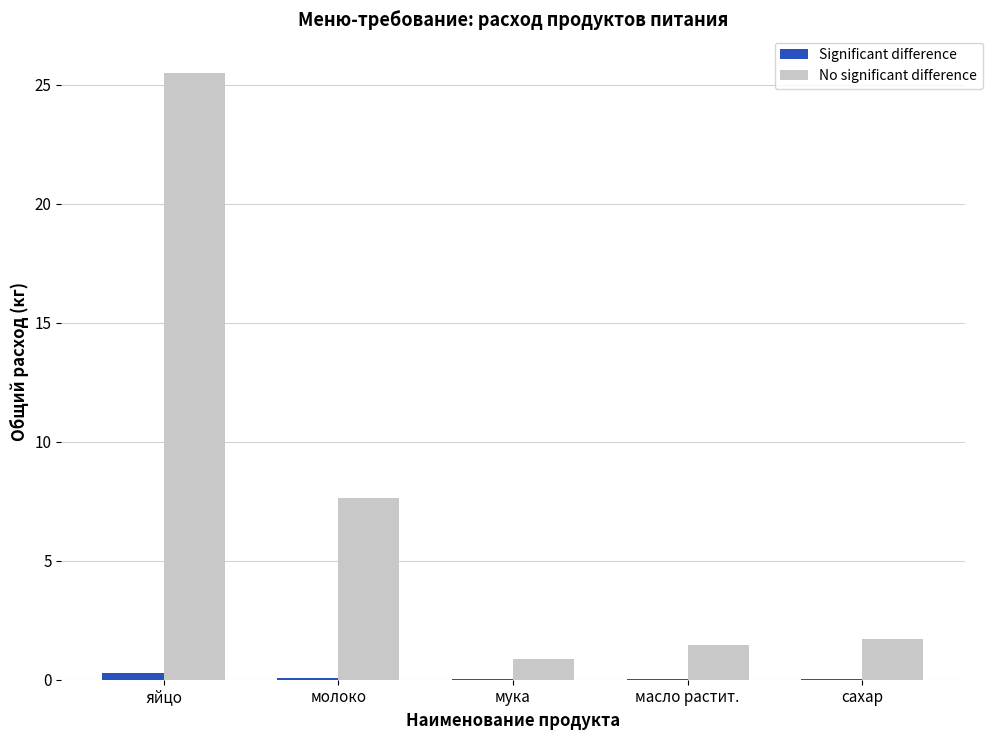

How many data points does each series have?

5